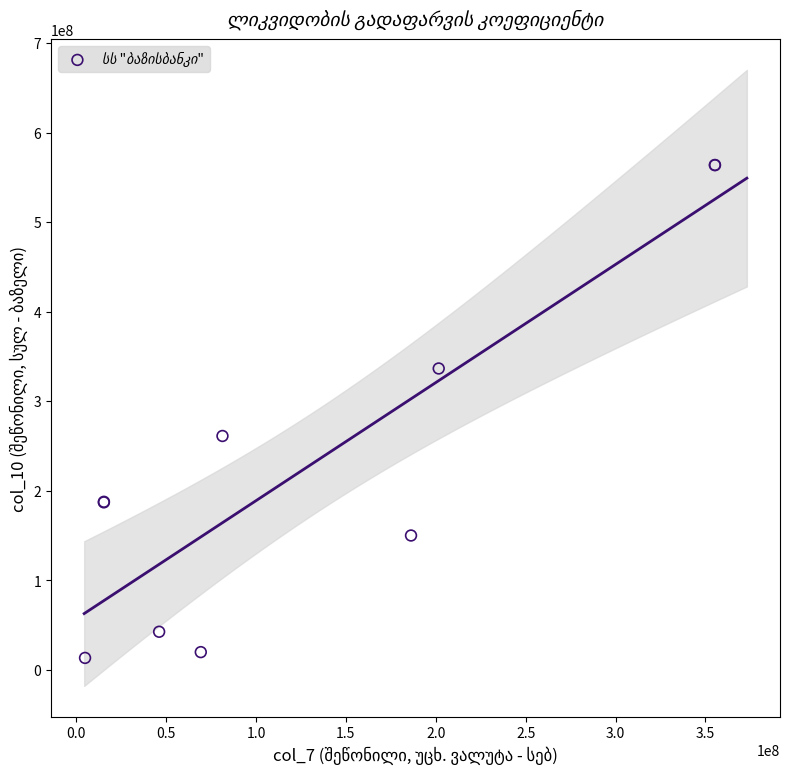

What Y value in the scatter plot is closest to 288462709?

261105637.4